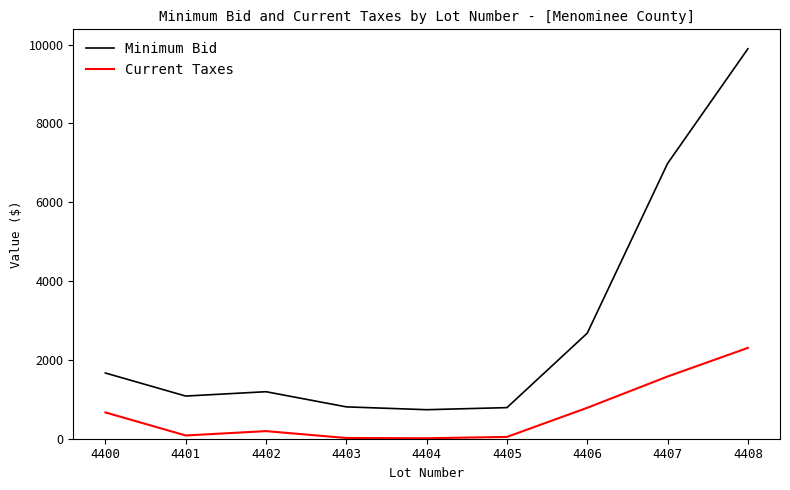

The value of Current Taxes at 4408 is 2304.7. True or false?

True